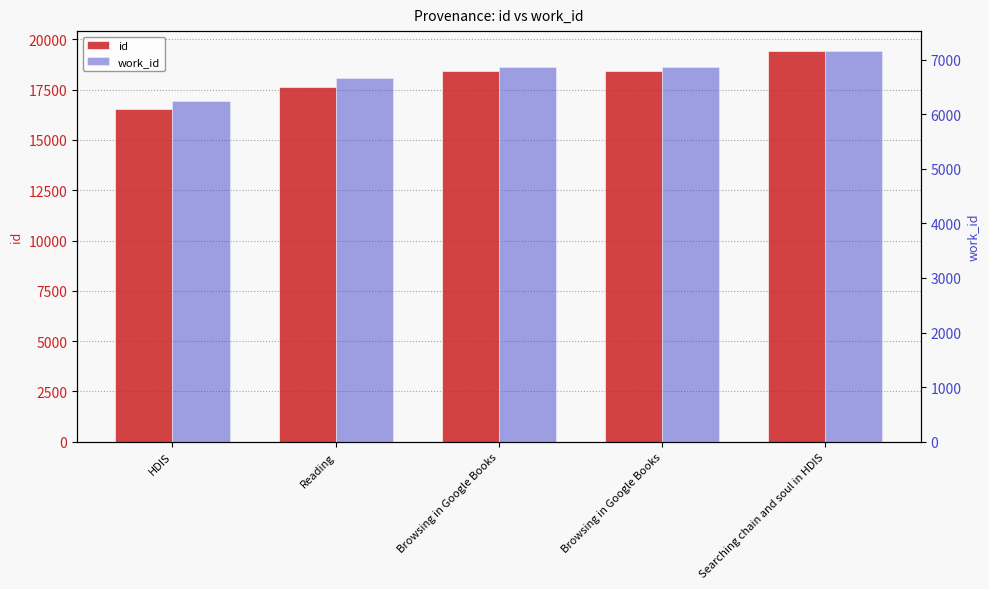

List the series in order of their overall mean, highest first.

id, work_id